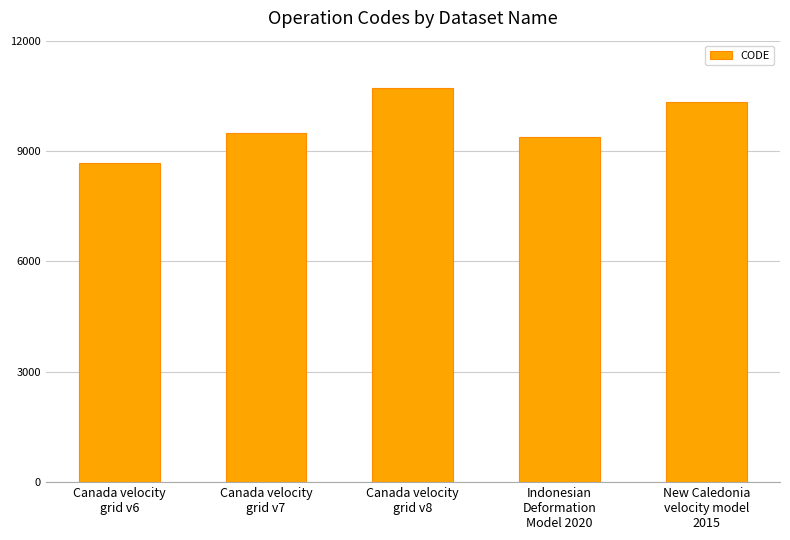

List the labels in order of value, largest first.

Canada velocity
grid v8, New Caledonia
velocity model
2015, Canada velocity
grid v7, Indonesian
Deformation
Model 2020, Canada velocity
grid v6